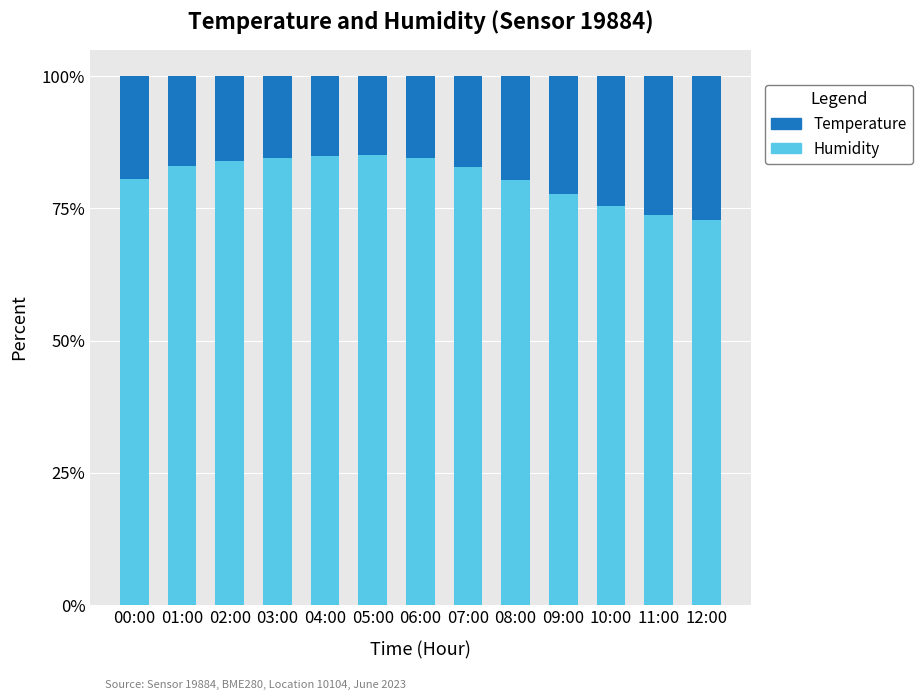

What is the total value across all series at 01:00?

100.0